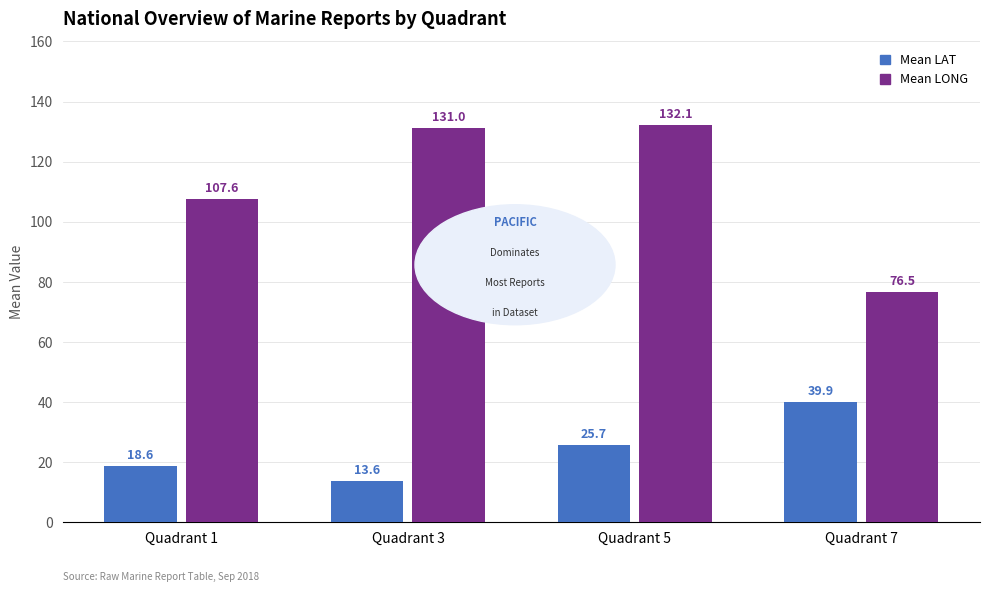

True or false: Mean LONG has a value of 131.0 at Quadrant 3.

True